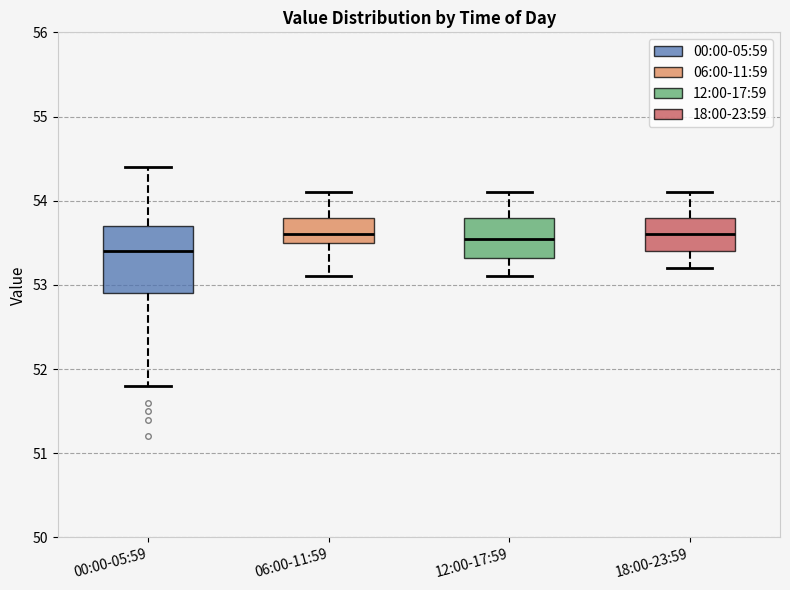

Reading left to right, read every box against the y-axis: the position of its median line, the range the box covers, and the ends of its whiskers. The values are not printed on the chart, so give them approximately, as read against the axis.

00:00-05:59: median 53.4, box 52.9 to 53.7, whiskers 51.8 to 54.4
06:00-11:59: median 53.6, box 53.5 to 53.8, whiskers 53.1 to 54.1
12:00-17:59: median 53.6, box 53.3 to 53.8, whiskers 53.1 to 54.1
18:00-23:59: median 53.6, box 53.4 to 53.8, whiskers 53.2 to 54.1